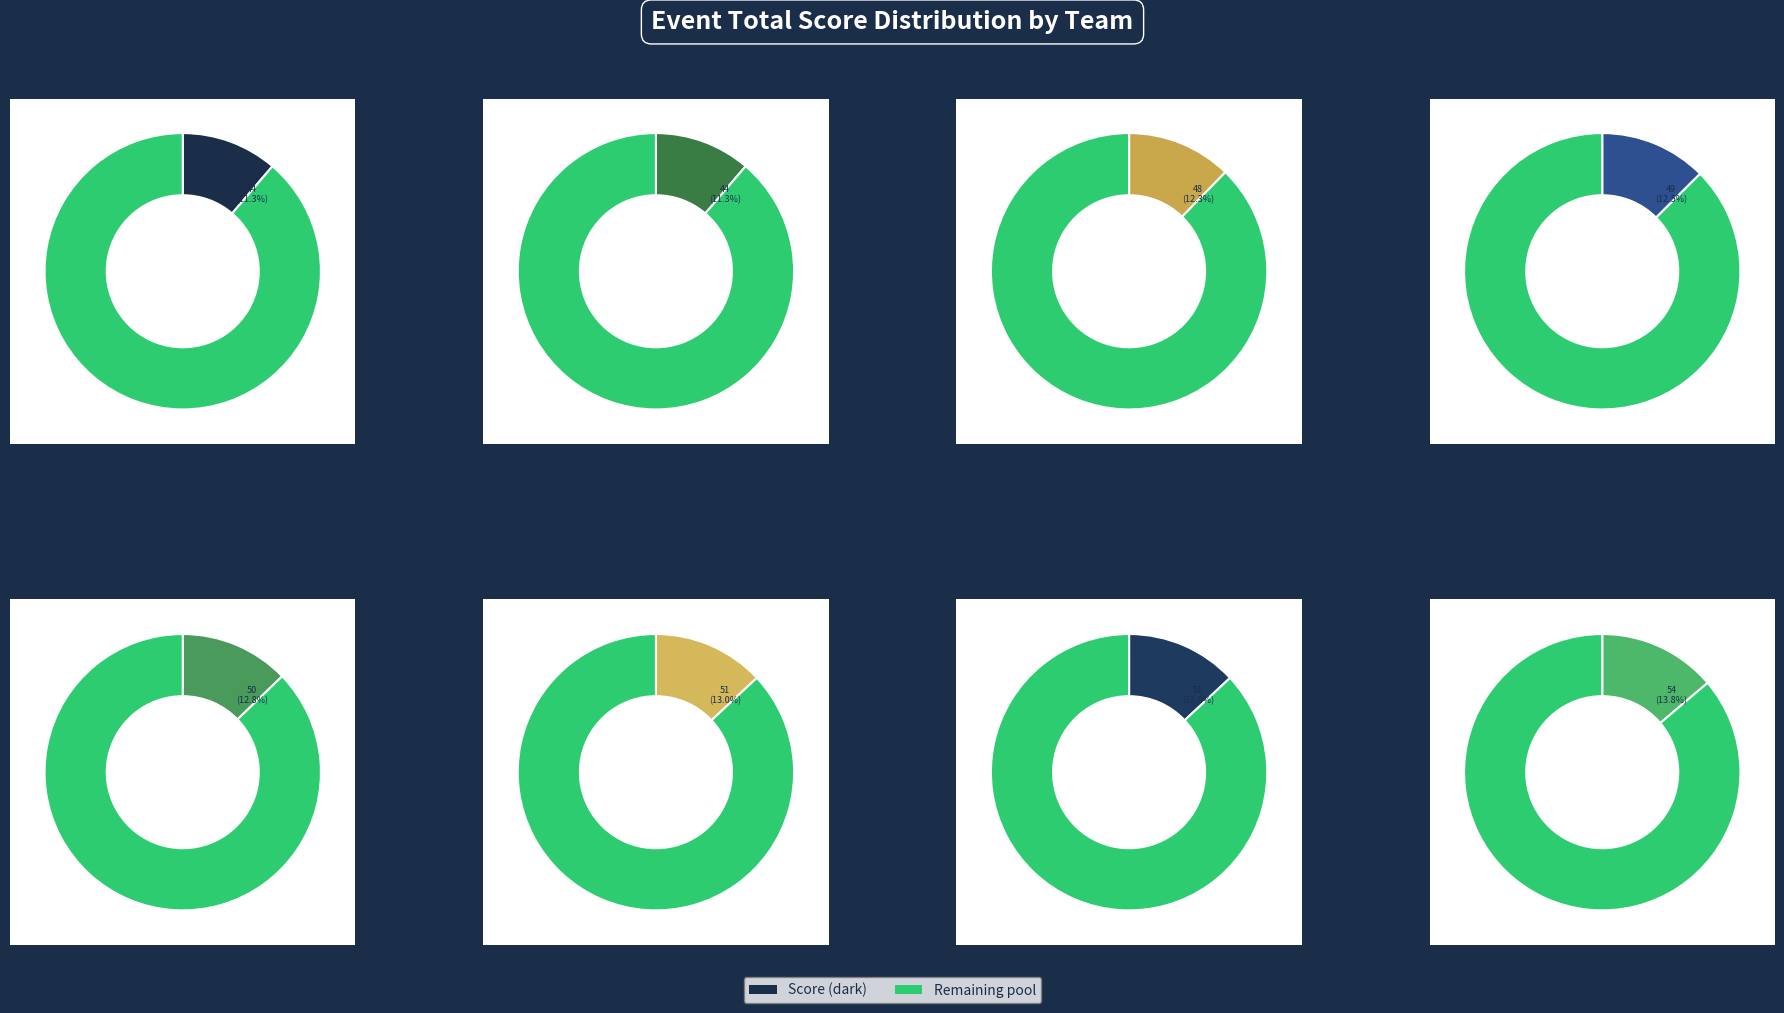

The Patrick Cooney & Spencer Austin slice represents 25% of the pie. True or false?

False